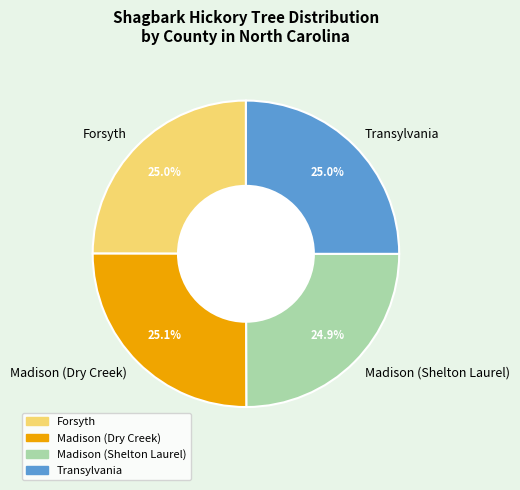

To the nearest percent, what is the combined percentage of Transylvania and Forsyth?

50%